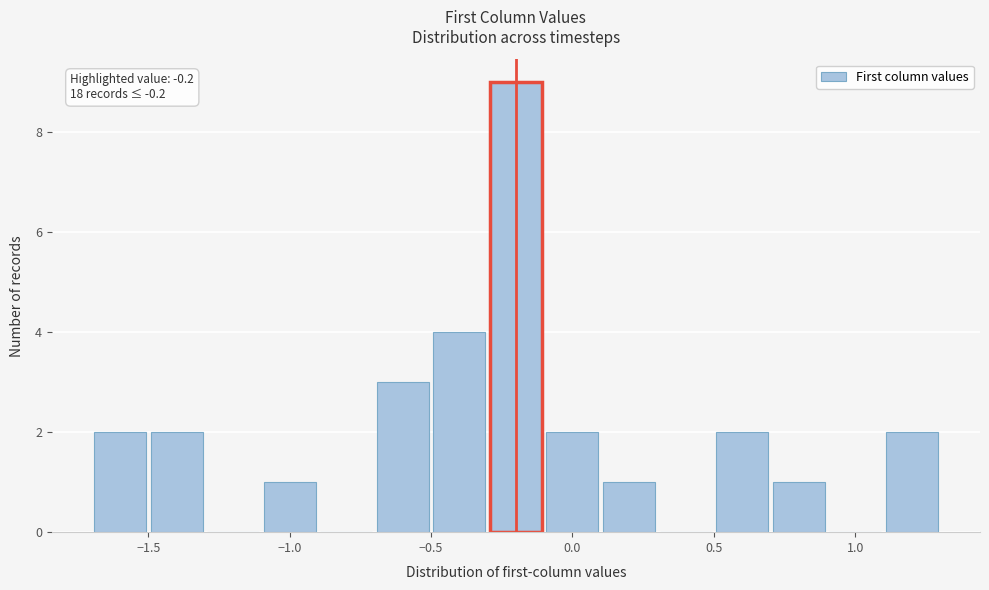

Over which range of the x-axis is the bar tallest?

-0.3 to -0.1